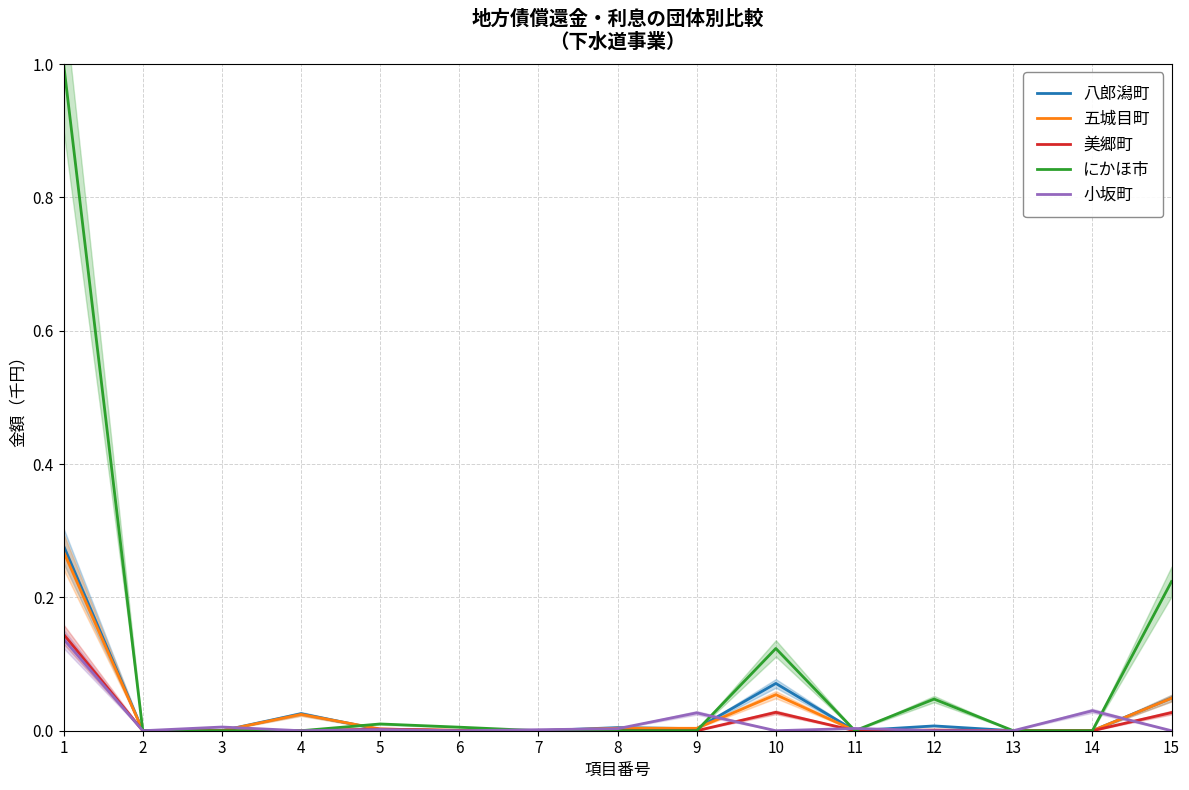

Reading left to right, list all the values displayed in this chart.

八郎潟町: 0.3	0.0	0.0	0.0	0.0	0.0	0.0	0.0	0.0	0.1	0.0	0.0	0.0	0.0	0.0
五城目町: 0.3	0.0	0.0	0.0	0.0	0.0	0.0	0.0	0.0	0.1	0.0	0.0	0.0	0.0	0.0
美郷町: 0.1	0.0	0.0	0.0	0.0	0.0	0.0	0.0	0.0	0.0	0.0	0.0	0.0	0.0	0.0
にかほ市: 1.0	0.0	0.0	0.0	0.0	0.0	0.0	0.0	0.0	0.1	0.0	0.0	0.0	0.0	0.2
小坂町: 0.1	0.0	0.0	0.0	0.0	0.0	0.0	0.0	0.0	0.0	0.0	0.0	0.0	0.0	0.0